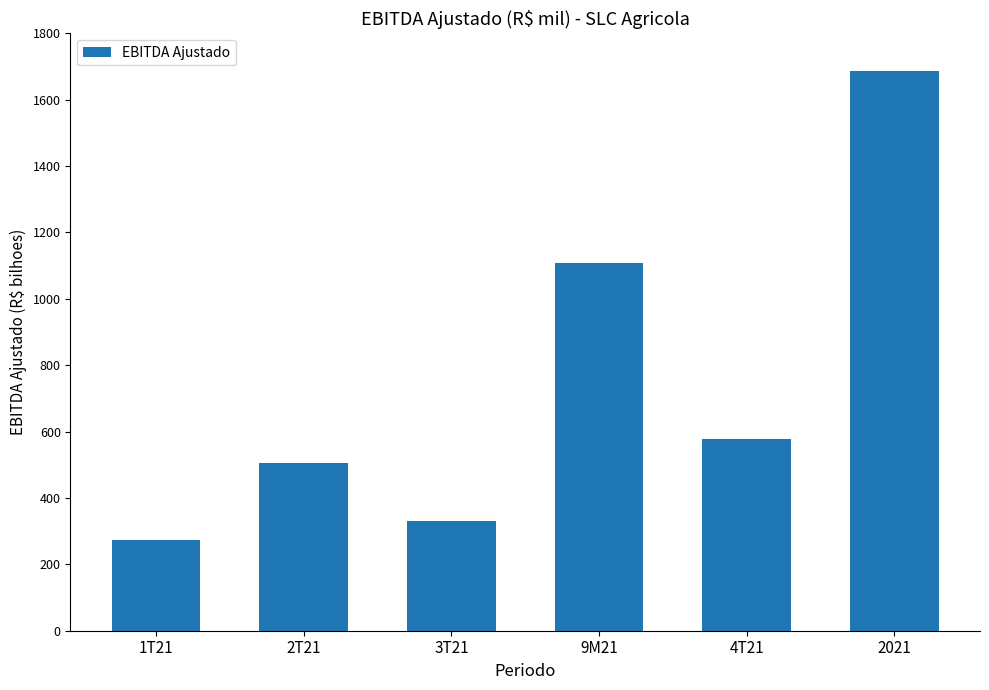

What is the value of the 2nd bar from the left?

505219